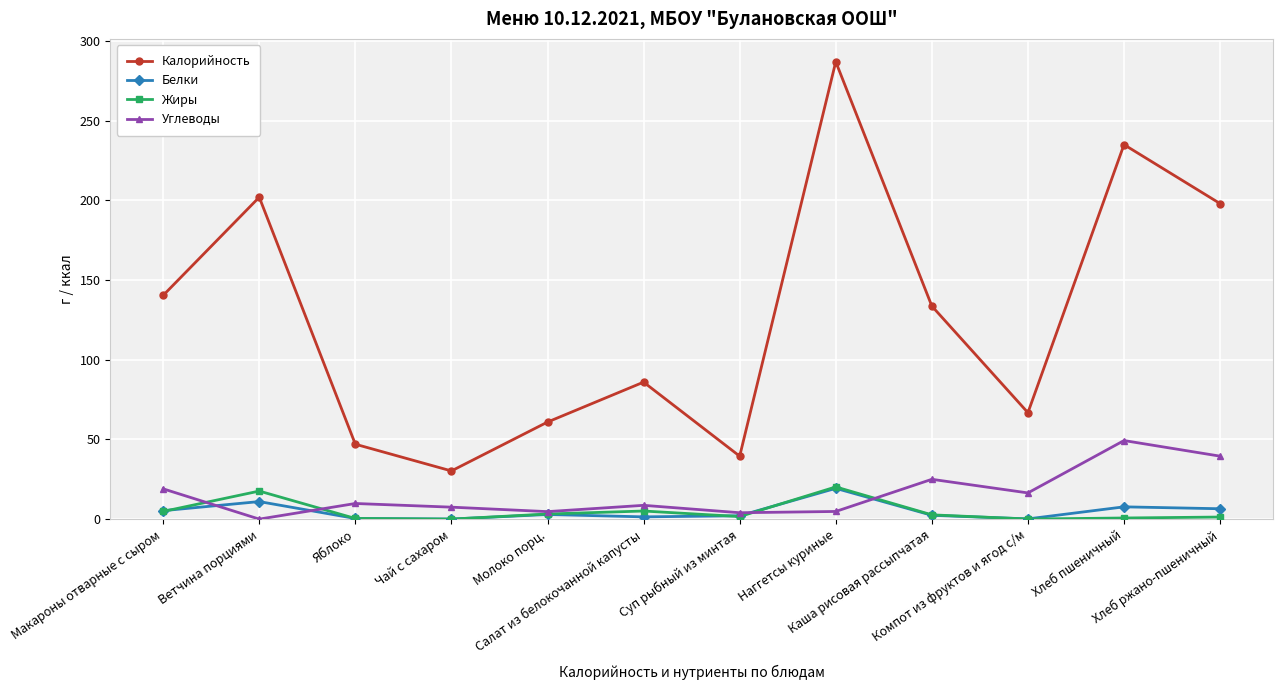

The Жиры series shows 4.8 at Макароны отварные с сыром. True or false?

True